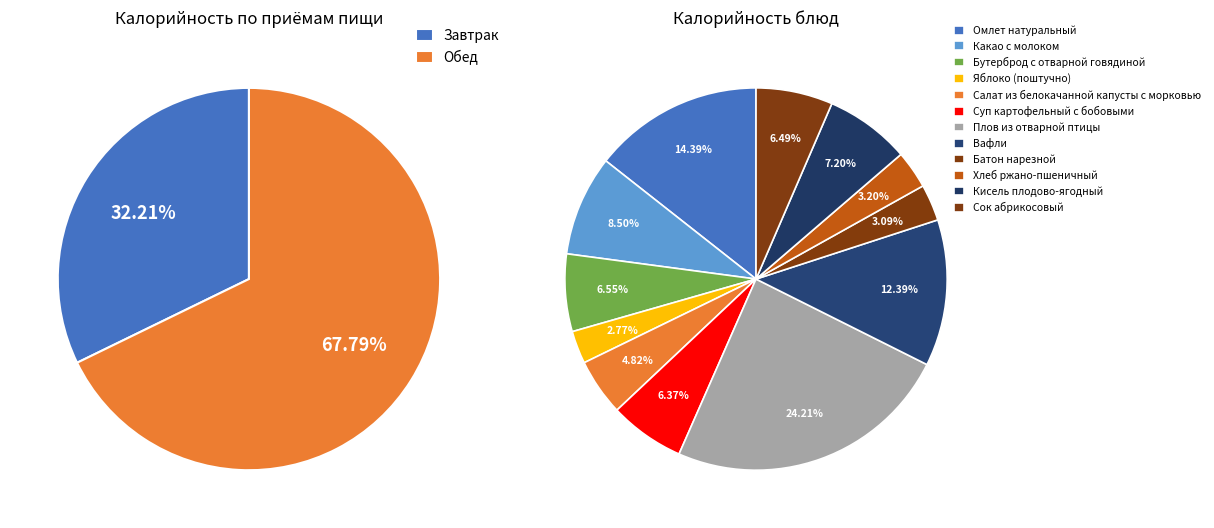

What is the ratio of the value at Хлеб ржано-пшеничный to the value at Сок абрикосовый?

0.5